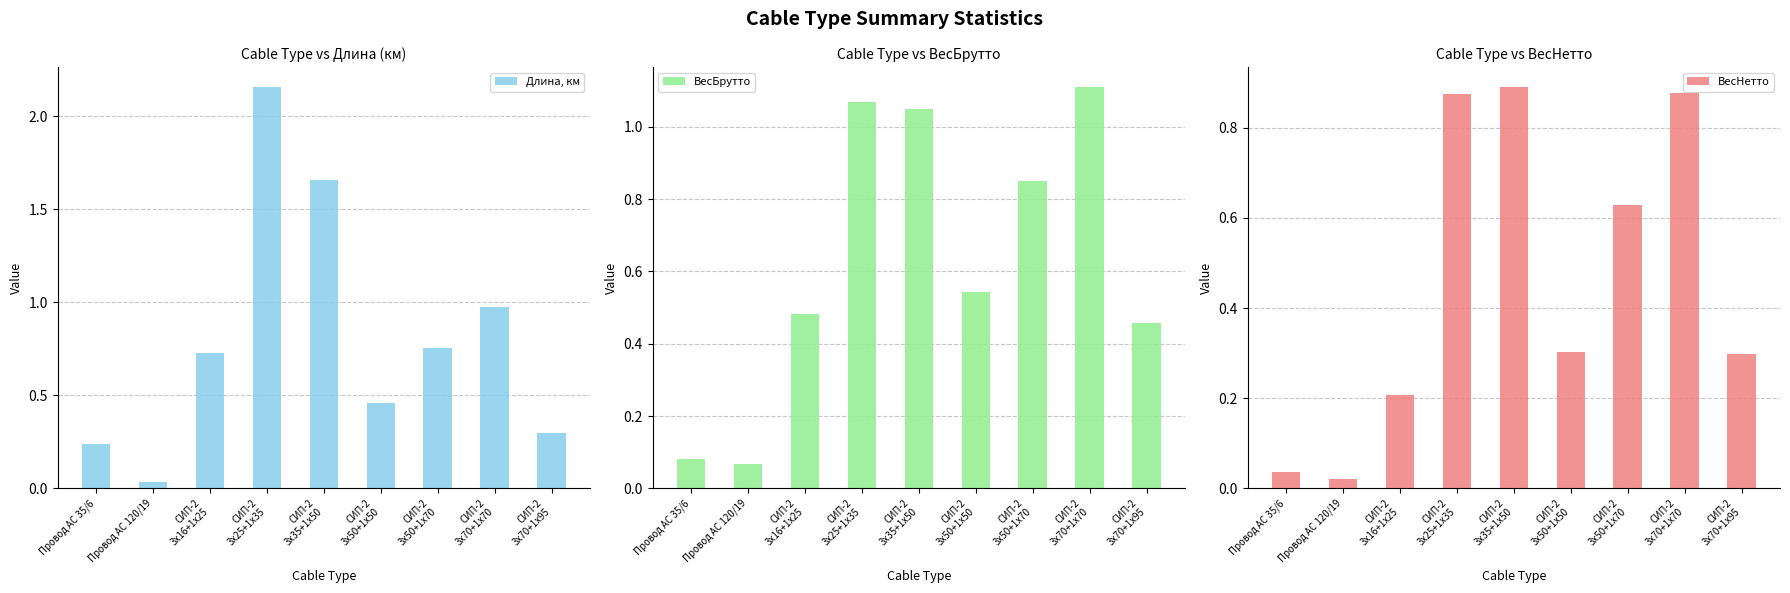

Rank the series by their average value, from highest to lowest.

Длина, км, ВесБрутто, ВесНетто